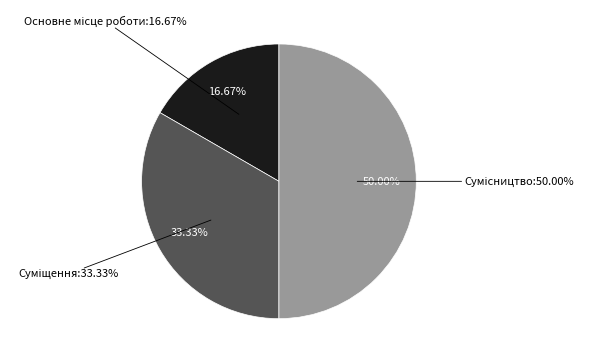

Does Сумісництво account for over 50% of the chart?

No